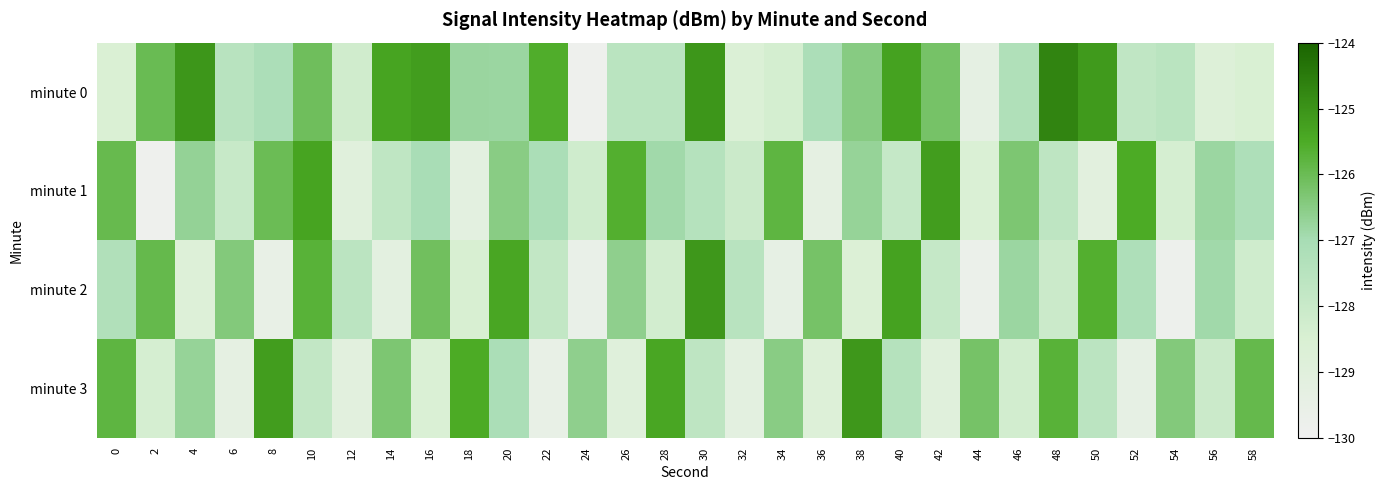

Rank the series by their average value, from highest to lowest.

minute 0, minute 1, minute 3, minute 2